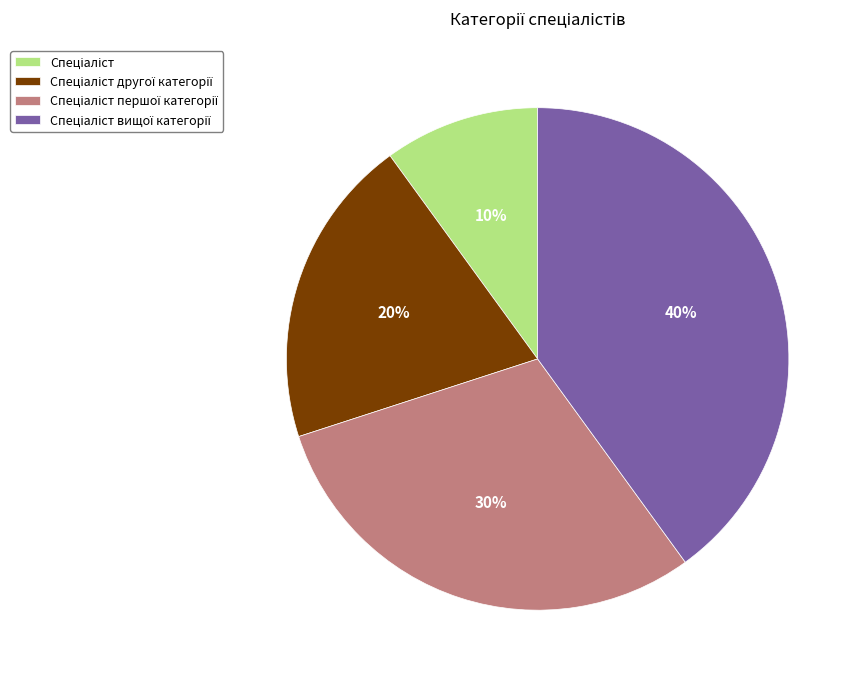

To the nearest percent, what is the difference between the largest and smallest slice percentages?

30%